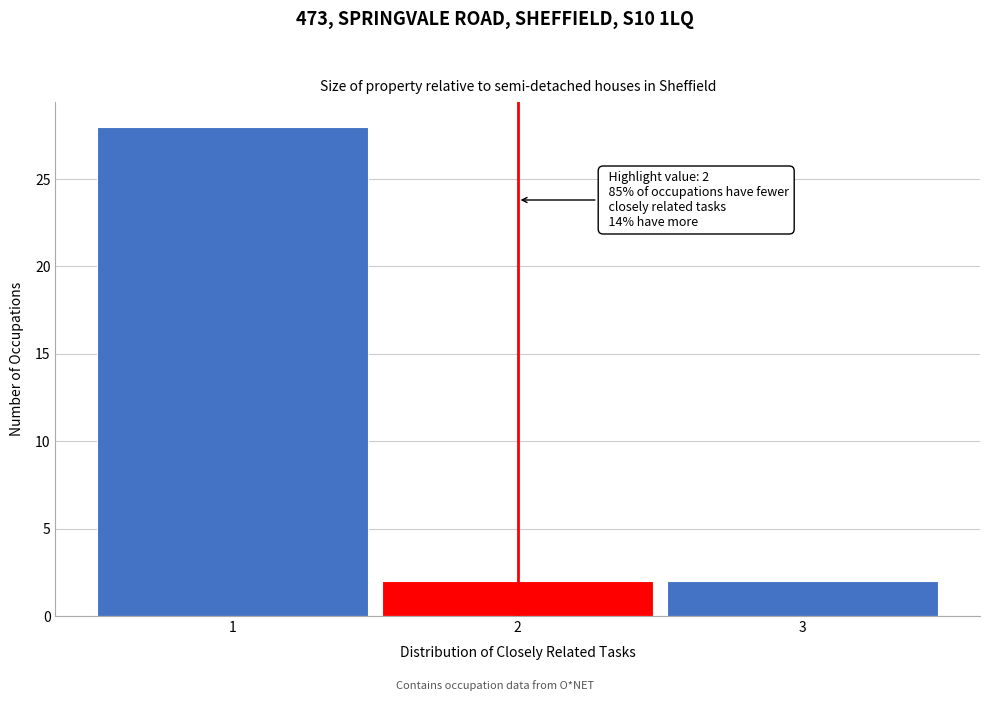

Over which range of the x-axis is the bar tallest?

0.5 to 1.5